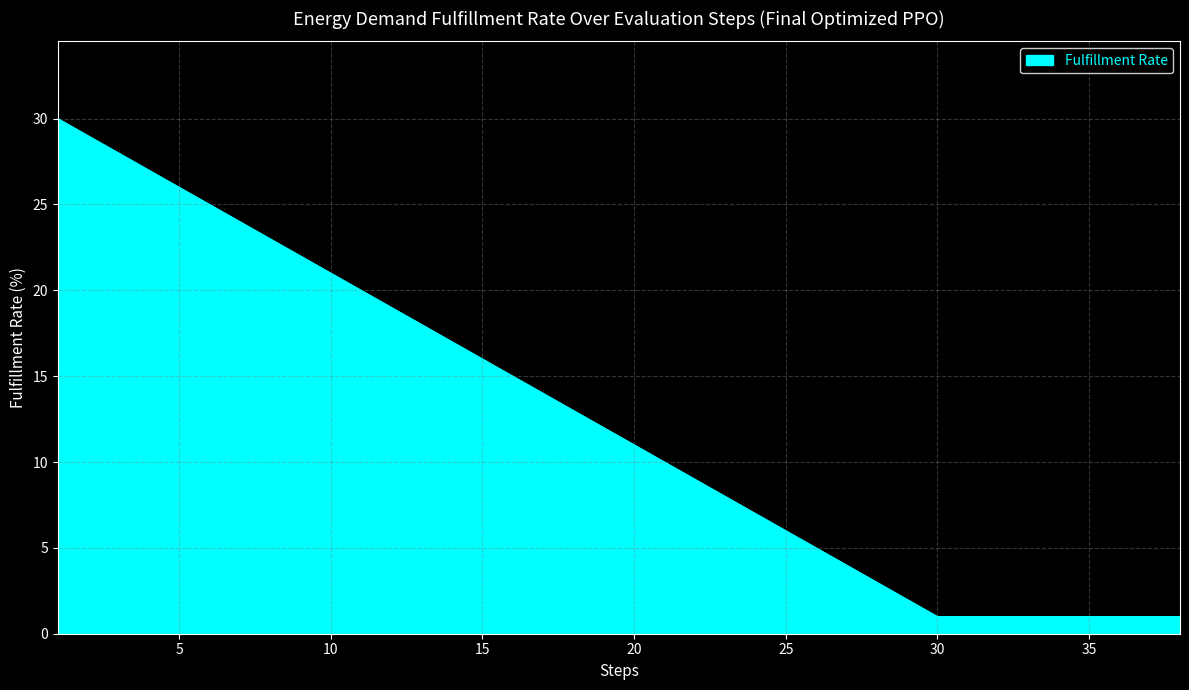

What is the difference between the maximum and minimum values?

29